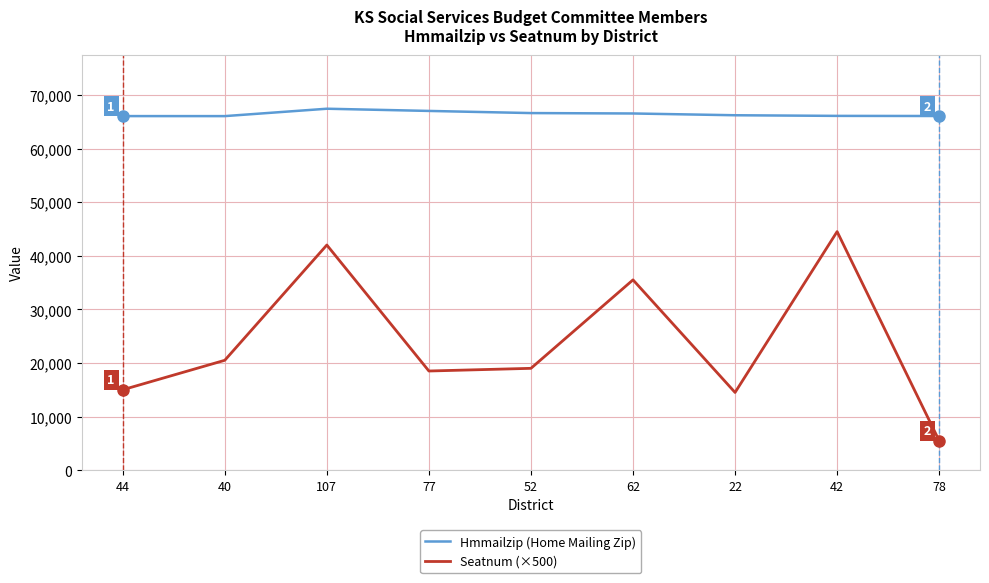

True or false: Seatnum (×500) and Hmmailzip (Home Mailing Zip) cross at least once.

False